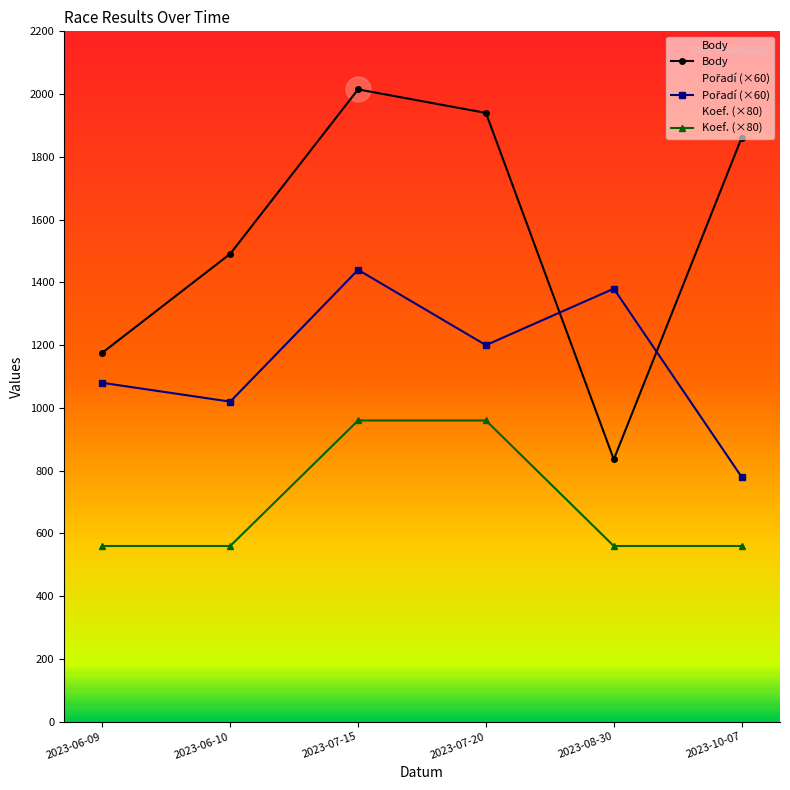

True or false: Body has more than 0 interior local peaks.

True